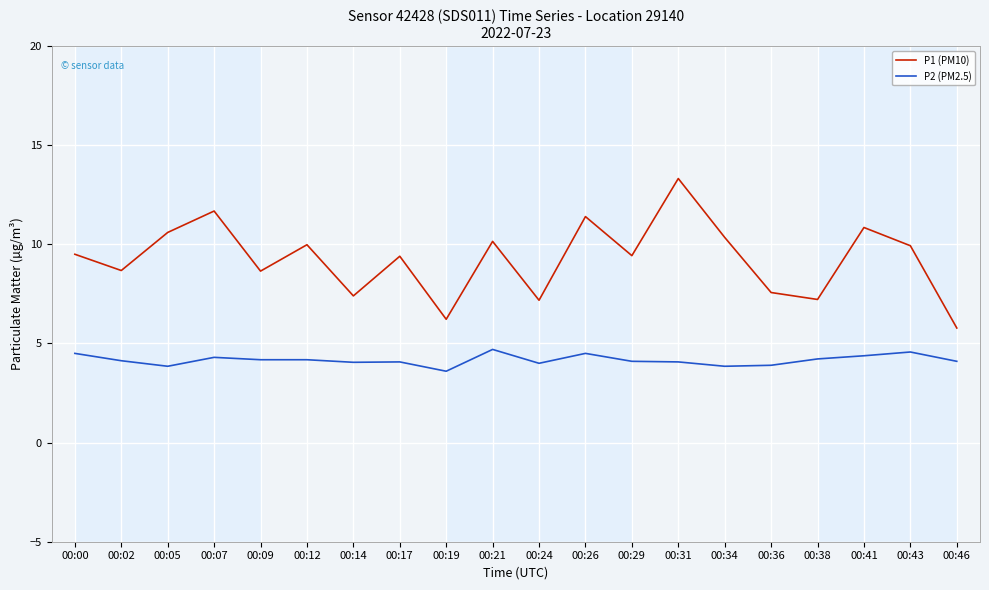

Which series changed the most between 00:24 and 00:43?

P1 (PM10)